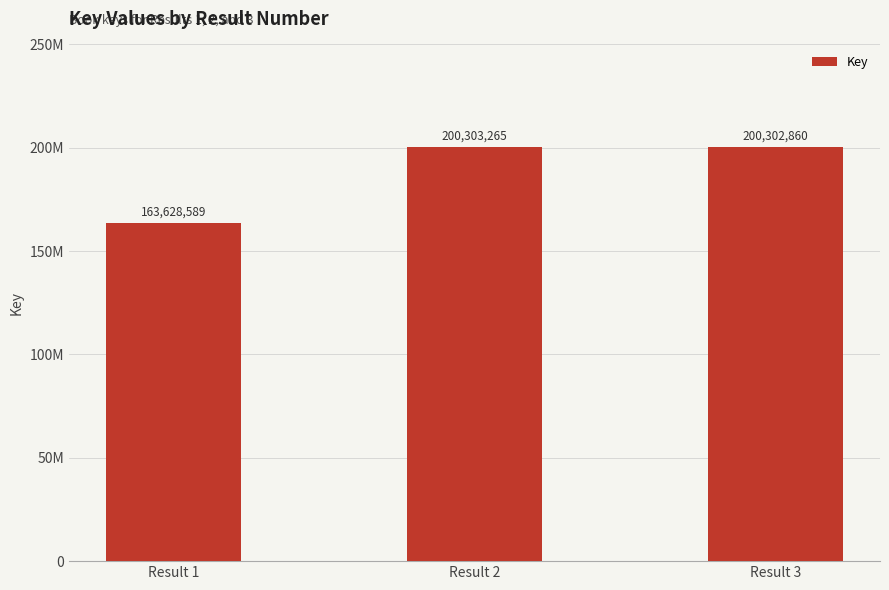

What is the ratio of the value at Result 1 to the value at Result 2?

0.8